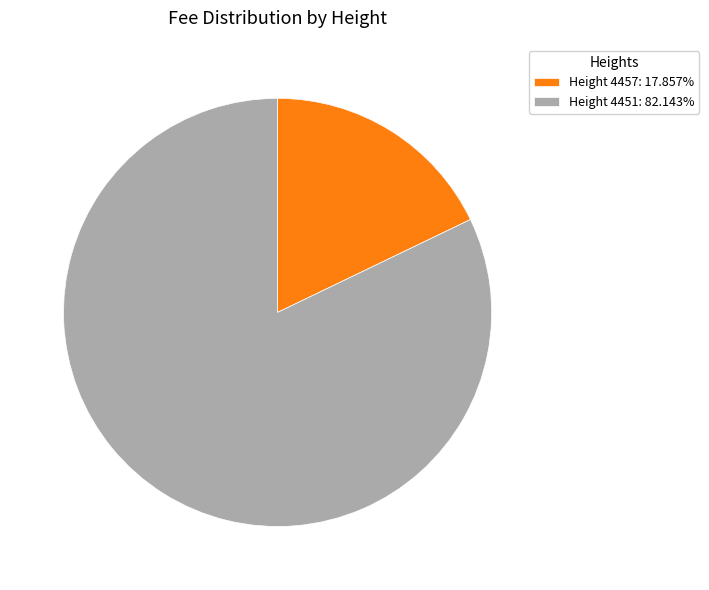

Is the sum of Height 4457: 17.857% and Height 4451: 82.143% greater than half?

Yes